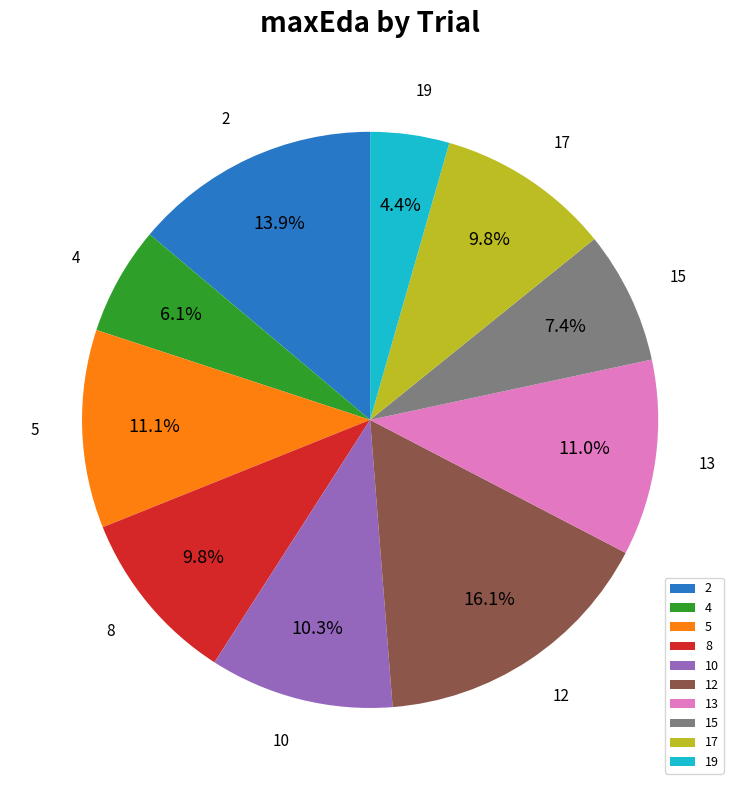

What percentage is the 12 slice, to the nearest percent?

16%